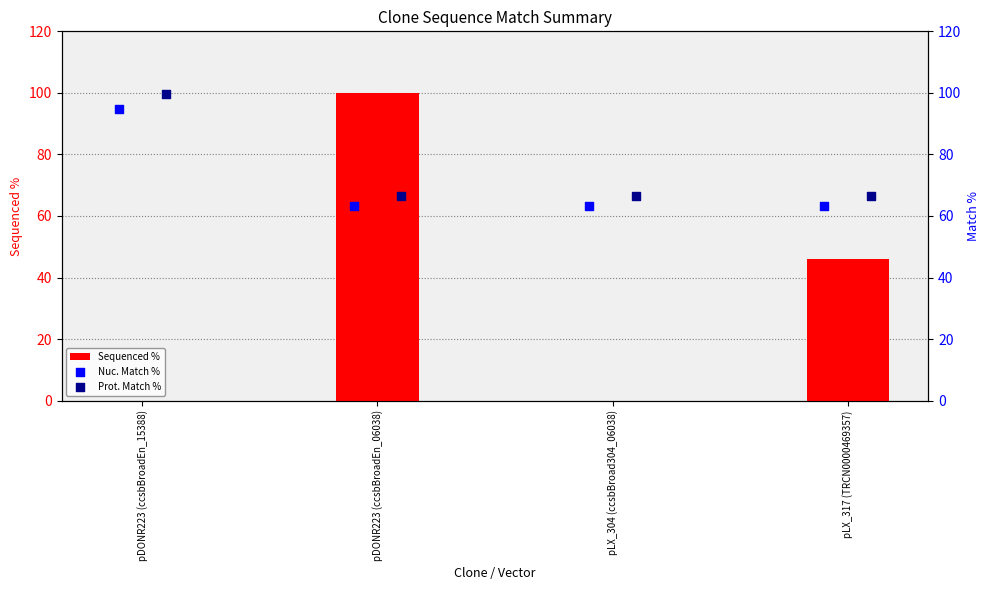

At how many categories does at least one series exceed 93?

2